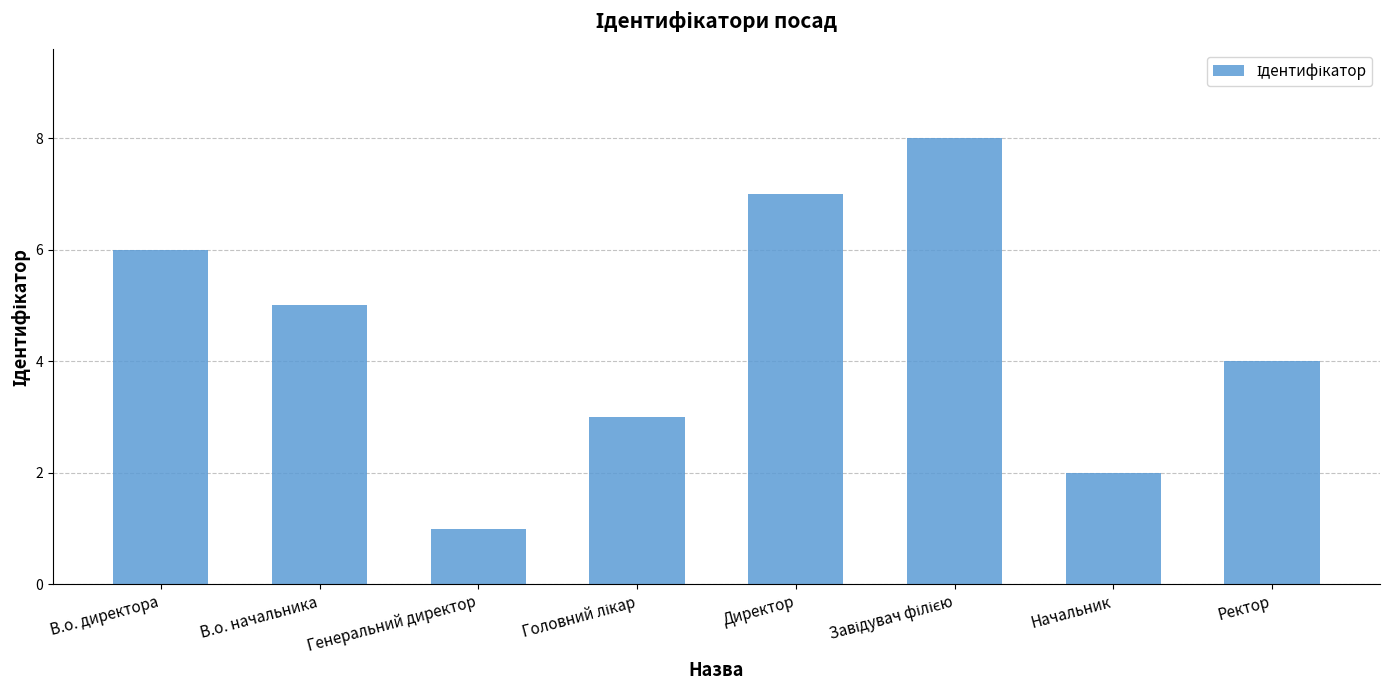

The chart shows a value of 2 at Начальник. True or false?

True